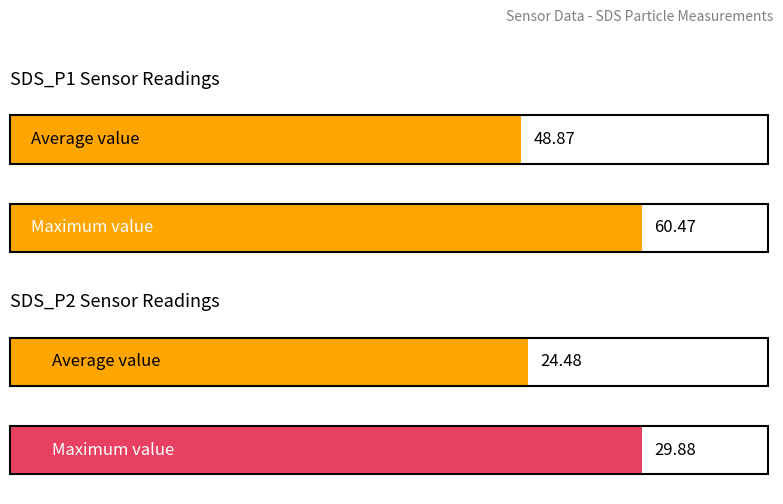

How many bars are there in each group?

2